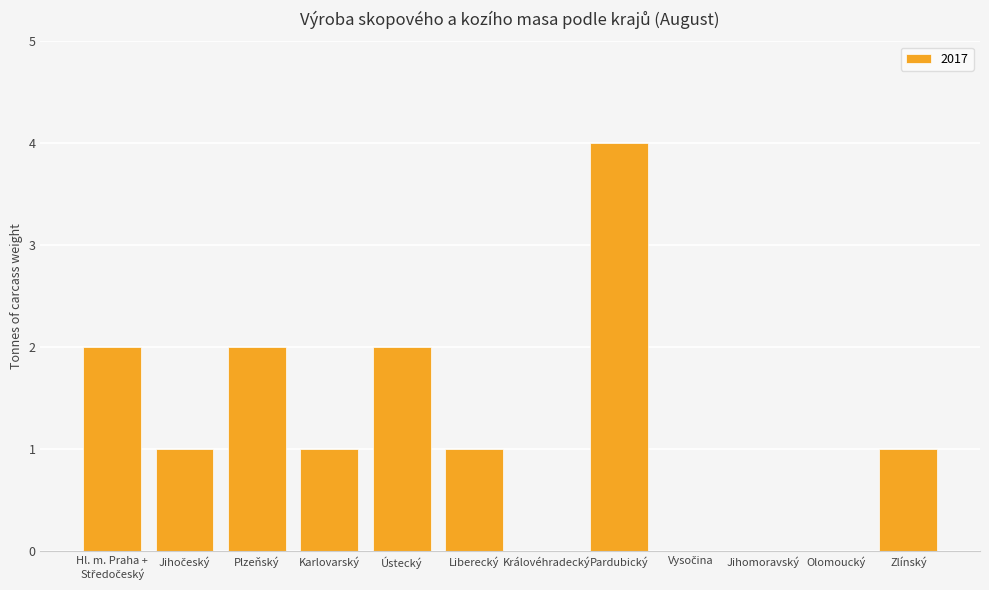

Which has a higher value, Karlovarský or Plzeňský?

Plzeňský